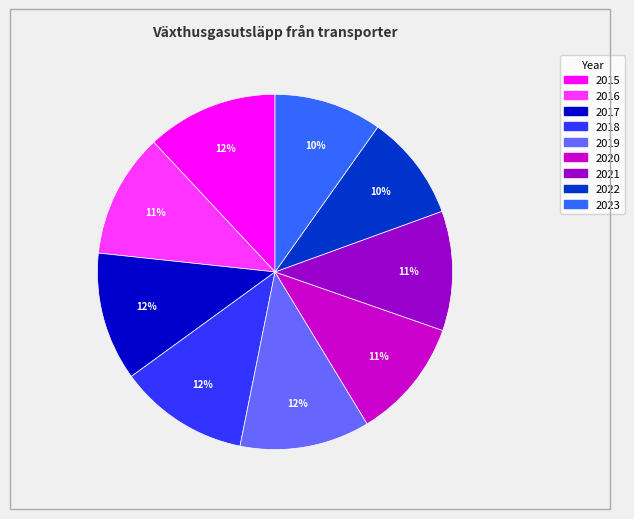

To the nearest percent, what percentage of the pie is 2019?

12%